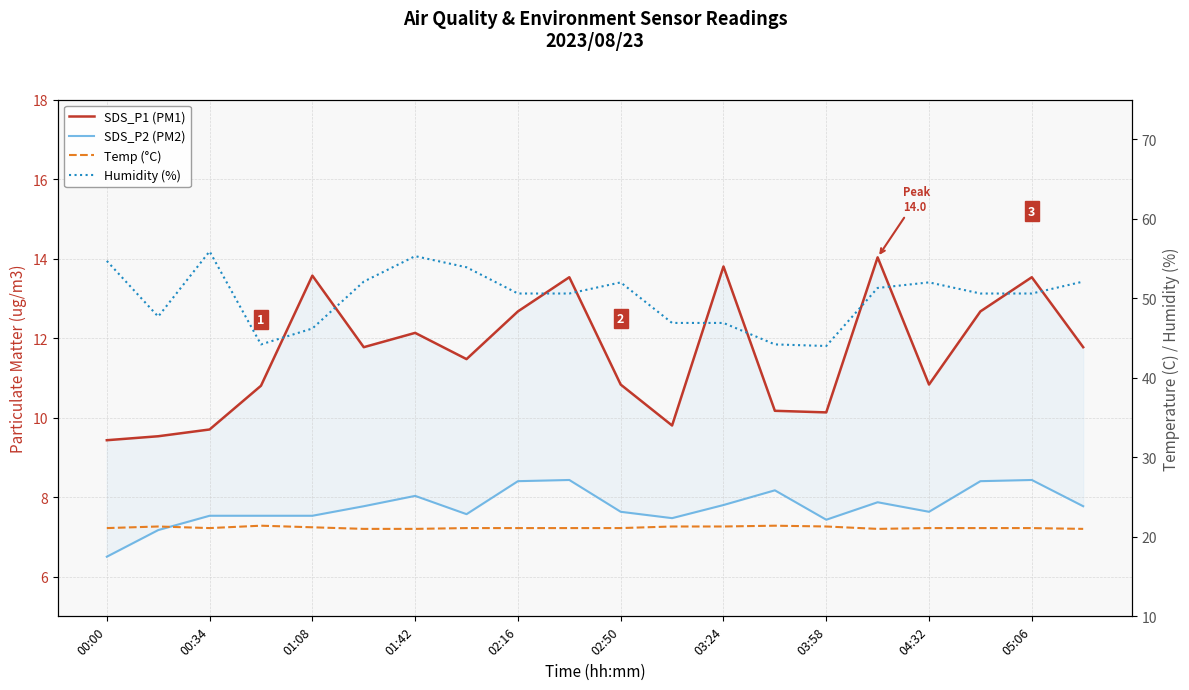

Reading left to right, list all the values displayed in this chart.

SDS_P1 (PM1): 9.4	9.5	9.7	10.8	13.6	11.8	12.1	11.5	12.7	13.5	10.8	9.8	13.8	10.2	10.1	14.0	10.8	12.7	13.5	11.8
SDS_P2 (PM2): 6.5	7.2	7.5	7.5	7.5	7.8	8.0	7.6	8.4	8.4	7.6	7.5	7.8	8.2	7.4	7.9	7.6	8.4	8.4	7.8
Temp (°C): 21.1	21.3	21.1	21.4	21.2	21.0	21.0	21.1	21.1	21.1	21.1	21.3	21.3	21.4	21.3	21.0	21.1	21.1	21.1	21.0
Humidity (%): 54.7	47.7	55.9	44.2	46.2	52.1	55.3	53.9	50.6	50.6	52.0	46.9	46.9	44.2	44.0	51.3	52.0	50.6	50.6	52.1